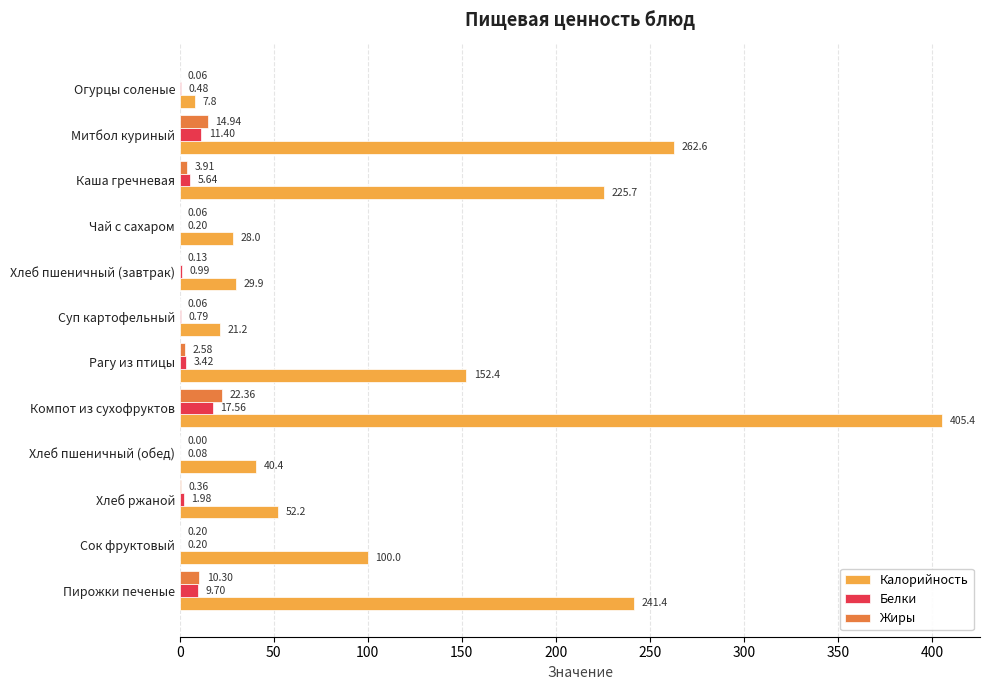

Which series has the largest total across all categories?

Калорийность